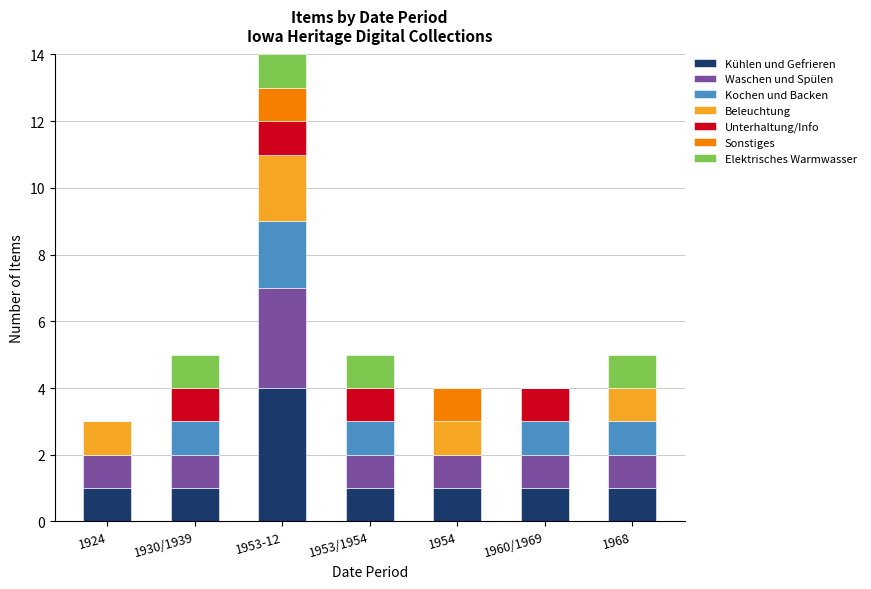

At which category is the sum across all series the highest?

1953-12